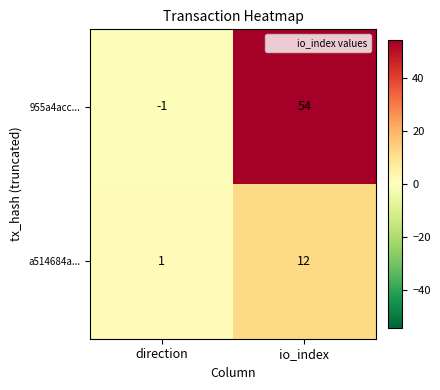

At which category does the chart reach its peak across all series?

io_index